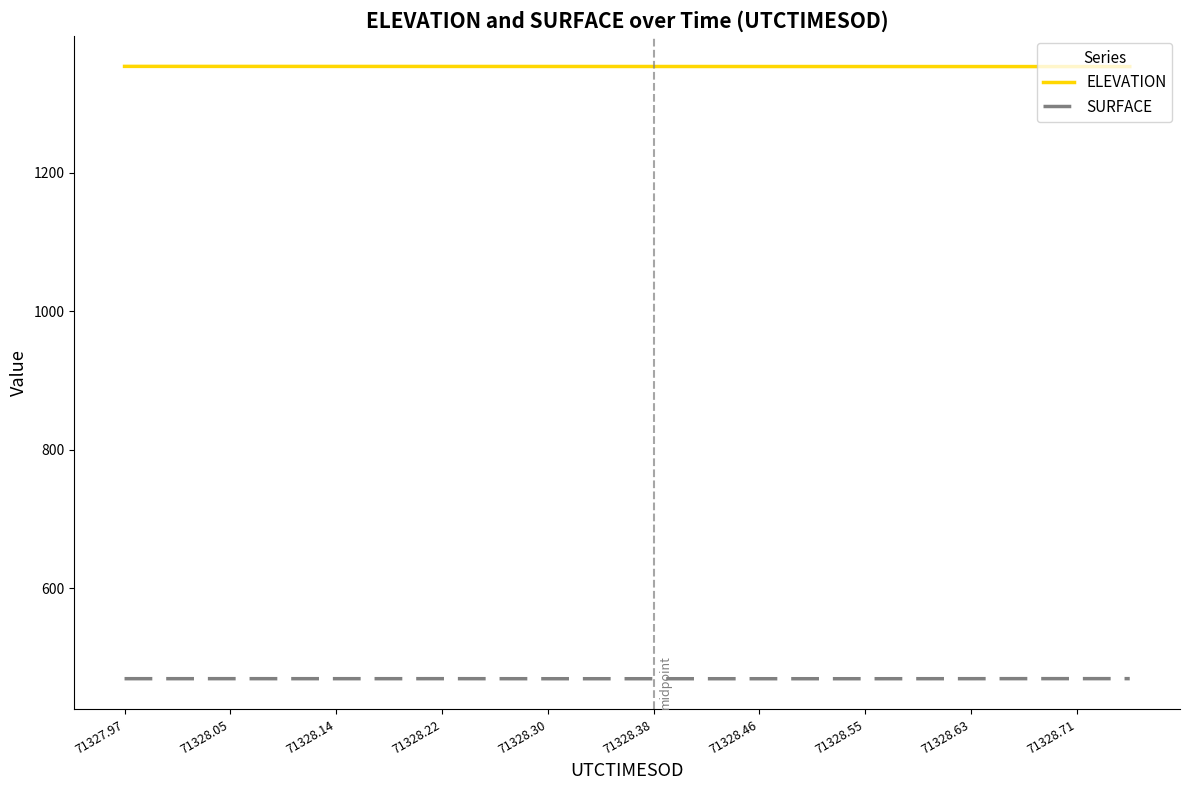

List the series in order of their peak value, lowest first.

SURFACE, ELEVATION